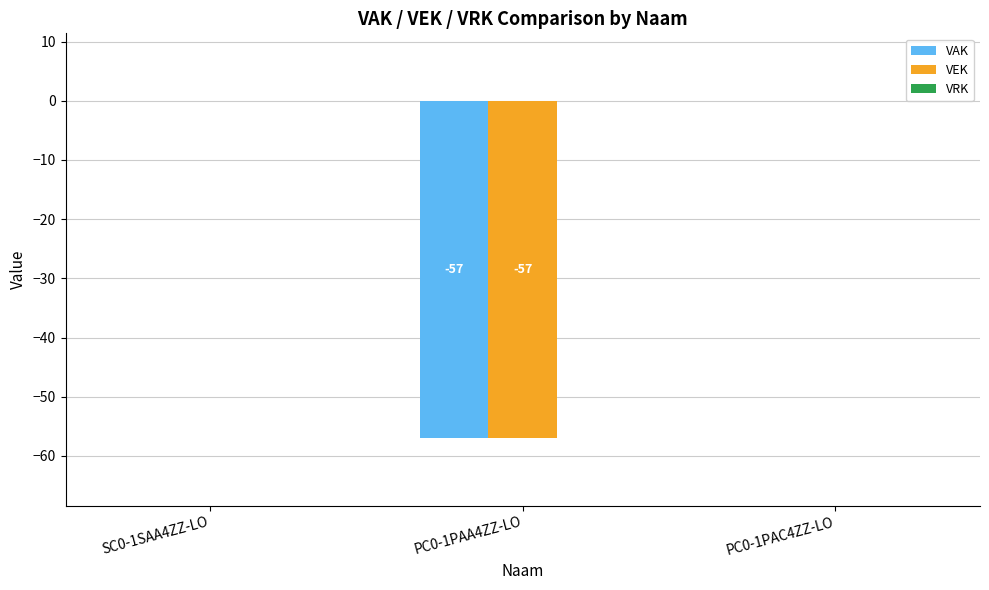

The VAK series shows -28 at SC0-1SAA4ZZ-LO. True or false?

False